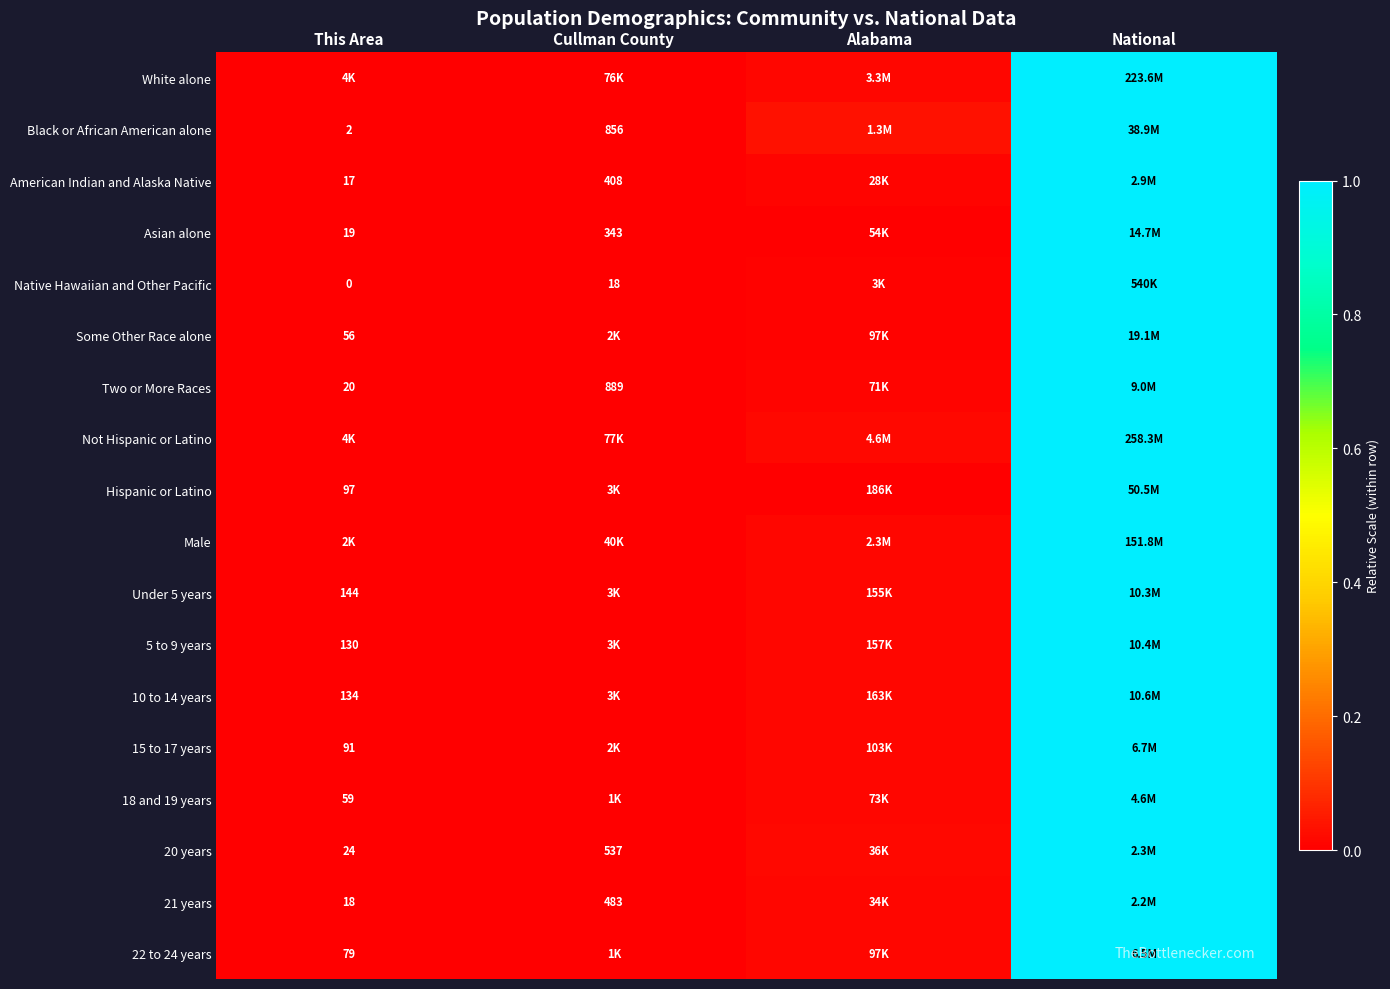

Is the value of Asian alone at National greater than the value of Two or More Races at Cullman County?

Yes